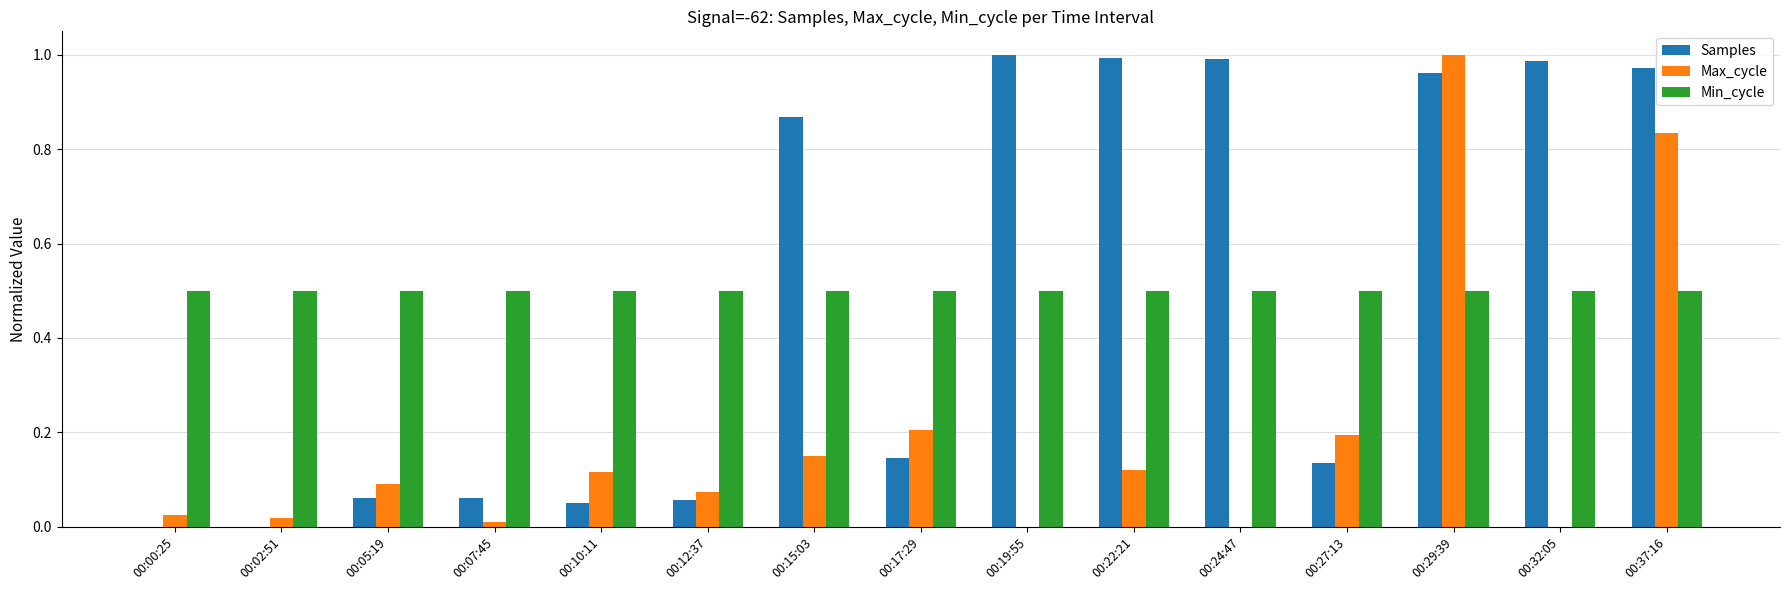

True or false: Min_cycle has a value of 0.7 at 00:00:25.

False